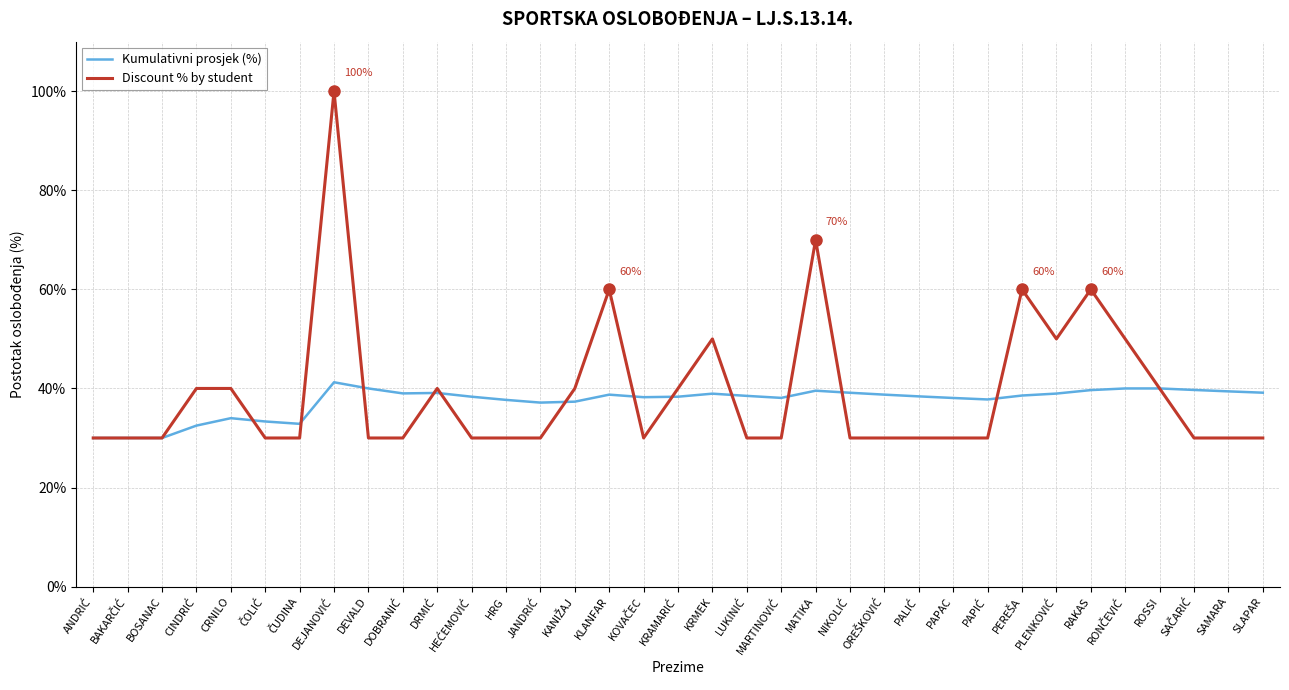

Is the value of Discount % by student at HRG greater than the value of Kumulativni prosjek (%) at DEVALD?

No